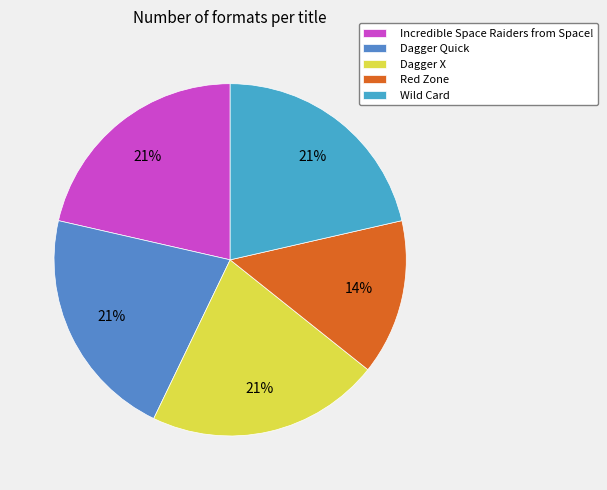

Combined, do Wild Card and Dagger Quick account for over 50%?

No